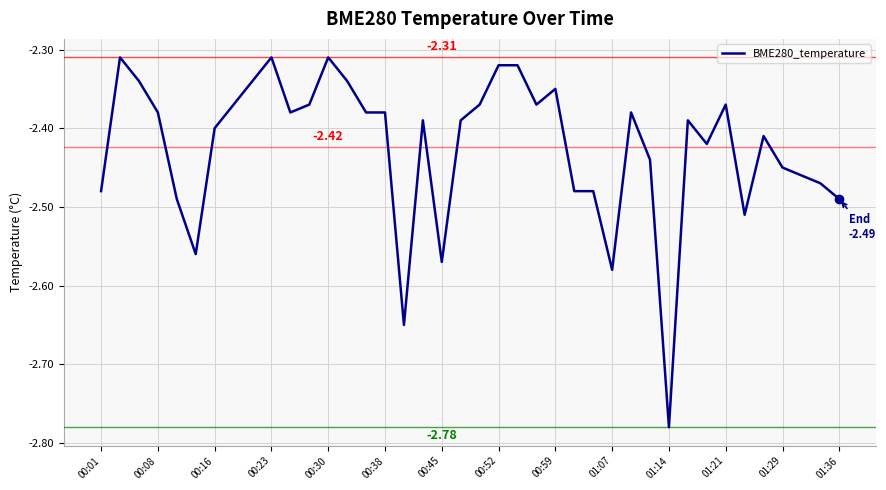

What is the difference between the maximum and minimum values?

0.5